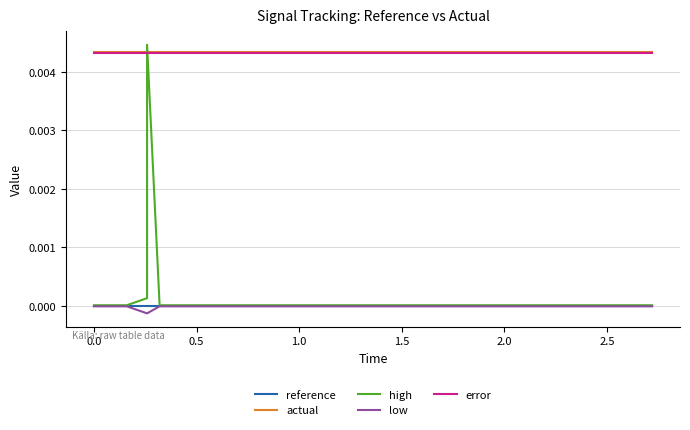

True or false: actual and reference cross at least once.

False